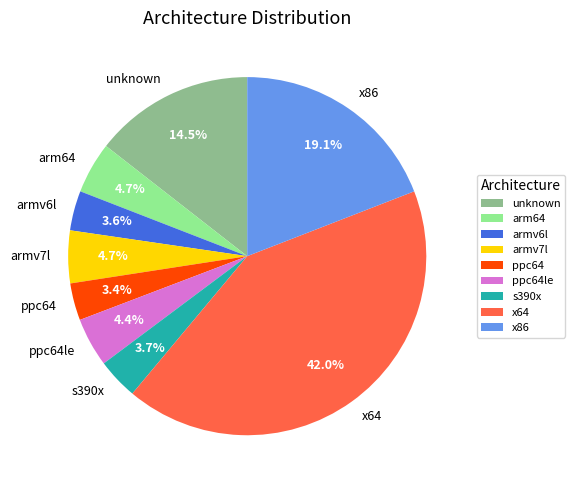

How much of the chart is everything except armv7l?

95.3%